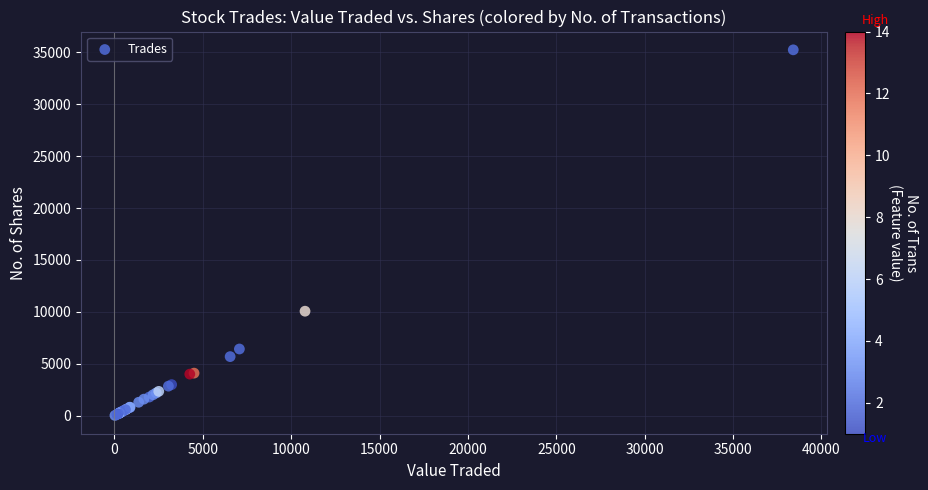

What Y value in the scatter plot is closest to 17631?

10067